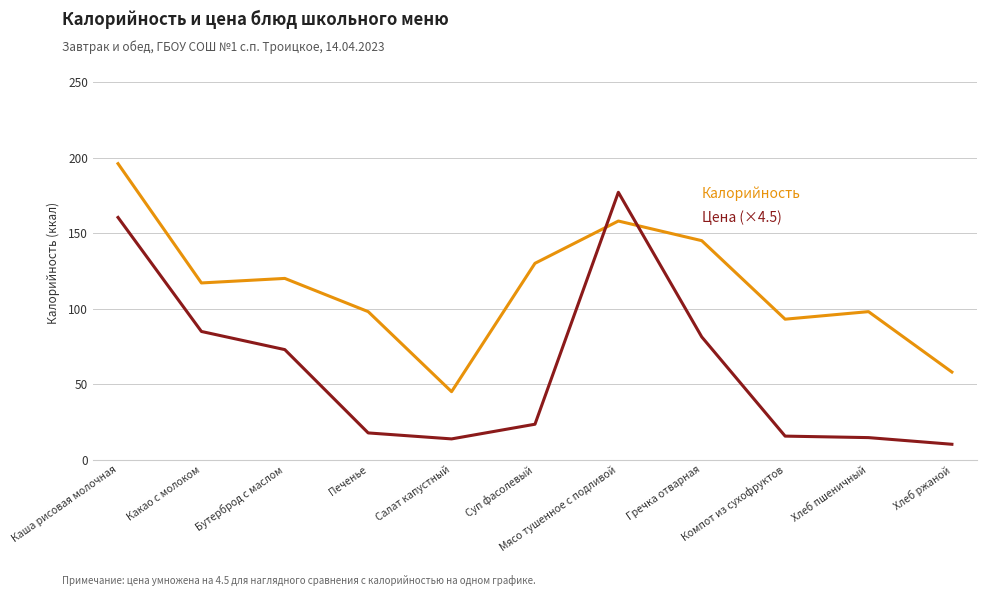

What position from the left is Хлеб пшеничный?

10